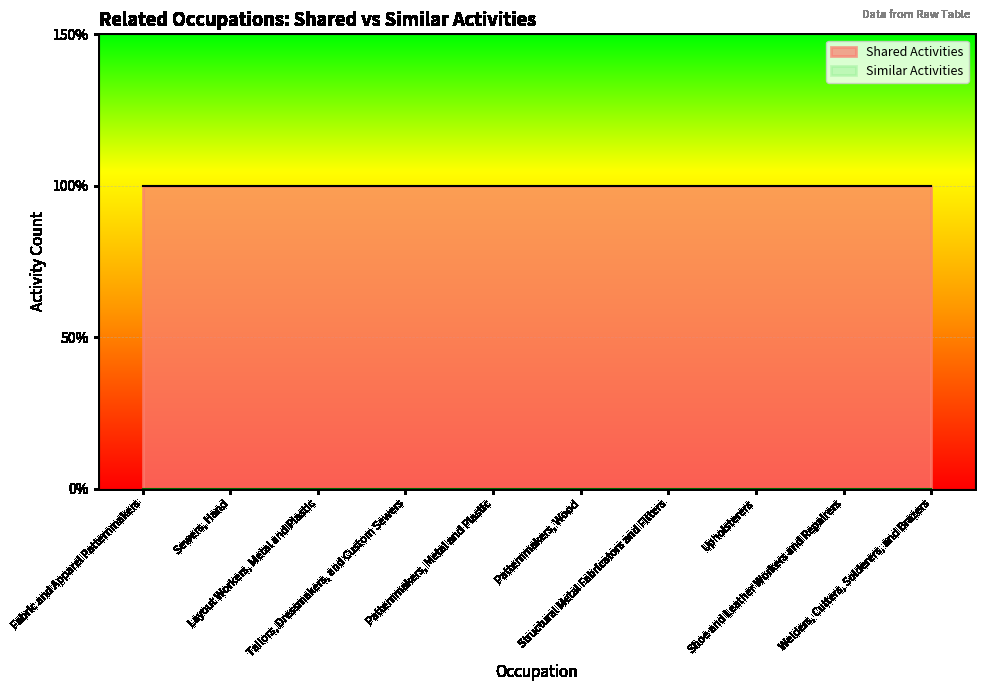

At which label is Similar Activities closest to 0?

Fabric and Apparel Patternmakers